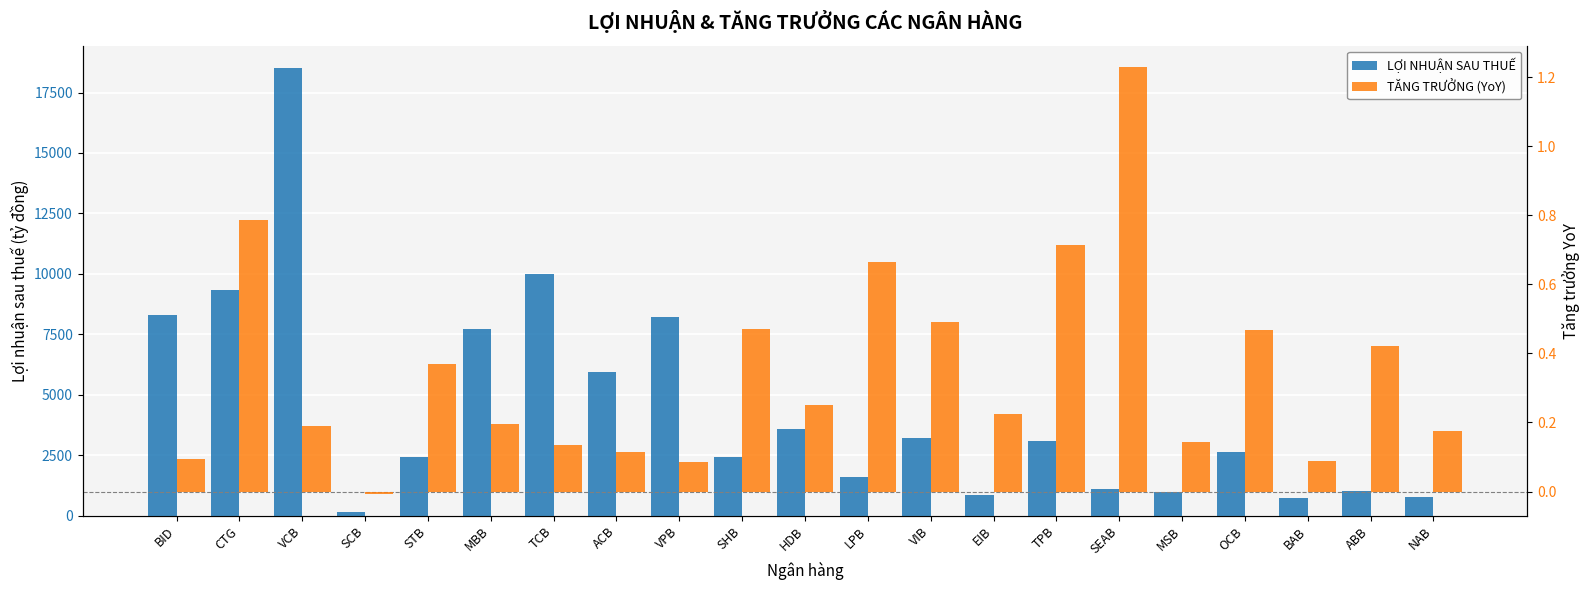

How many values in TĂNG TRƯỞNG (YoY) are above zero?

20